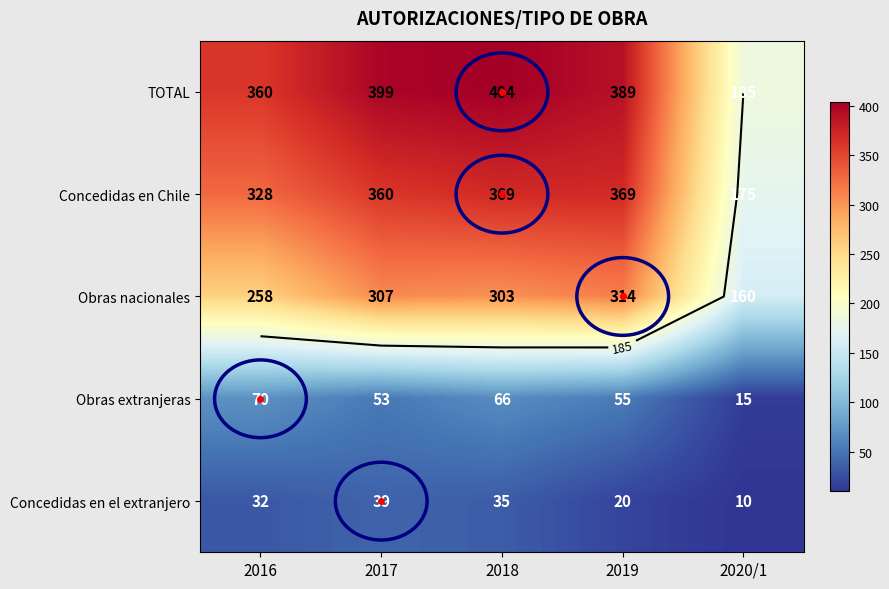

Which category has the highest value in the Obras extranjeras series?

2016